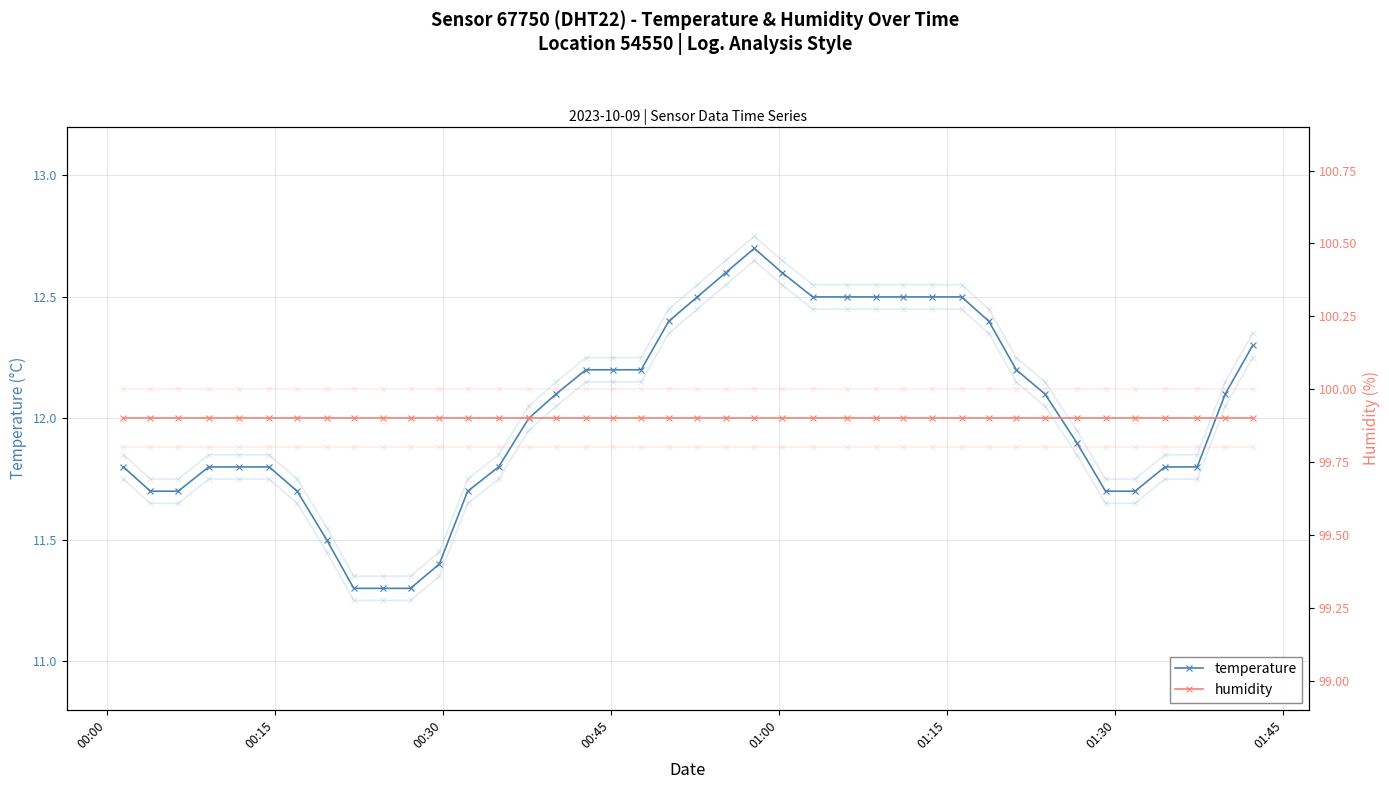

What is the total value across all series at 00:00?

111.7